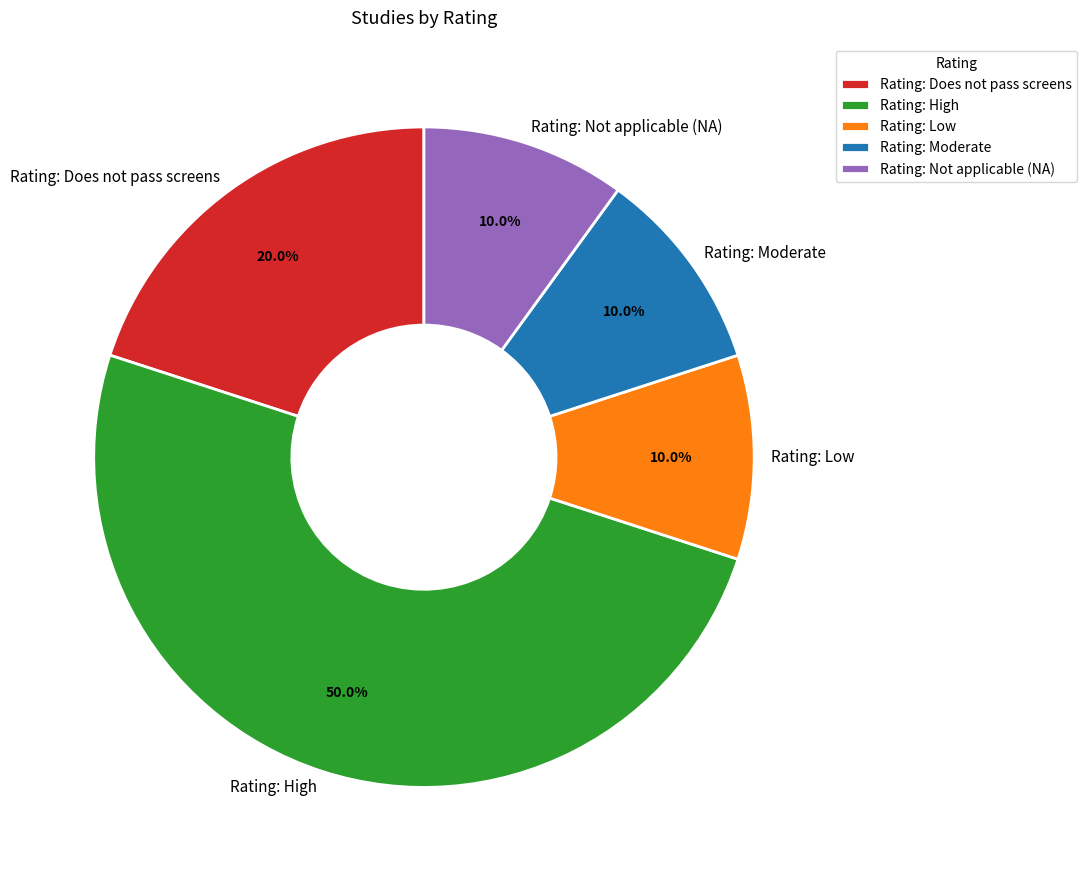

How many segments does this pie chart have?

5